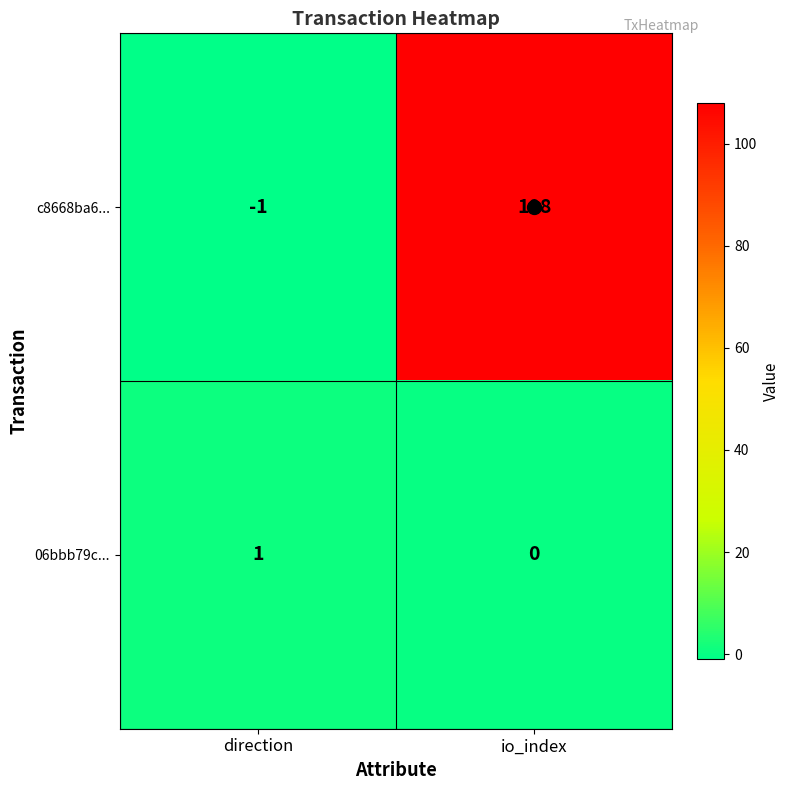

Rank the series by their maximum value, from lowest to highest.

06bbb79c..., c8668ba6...